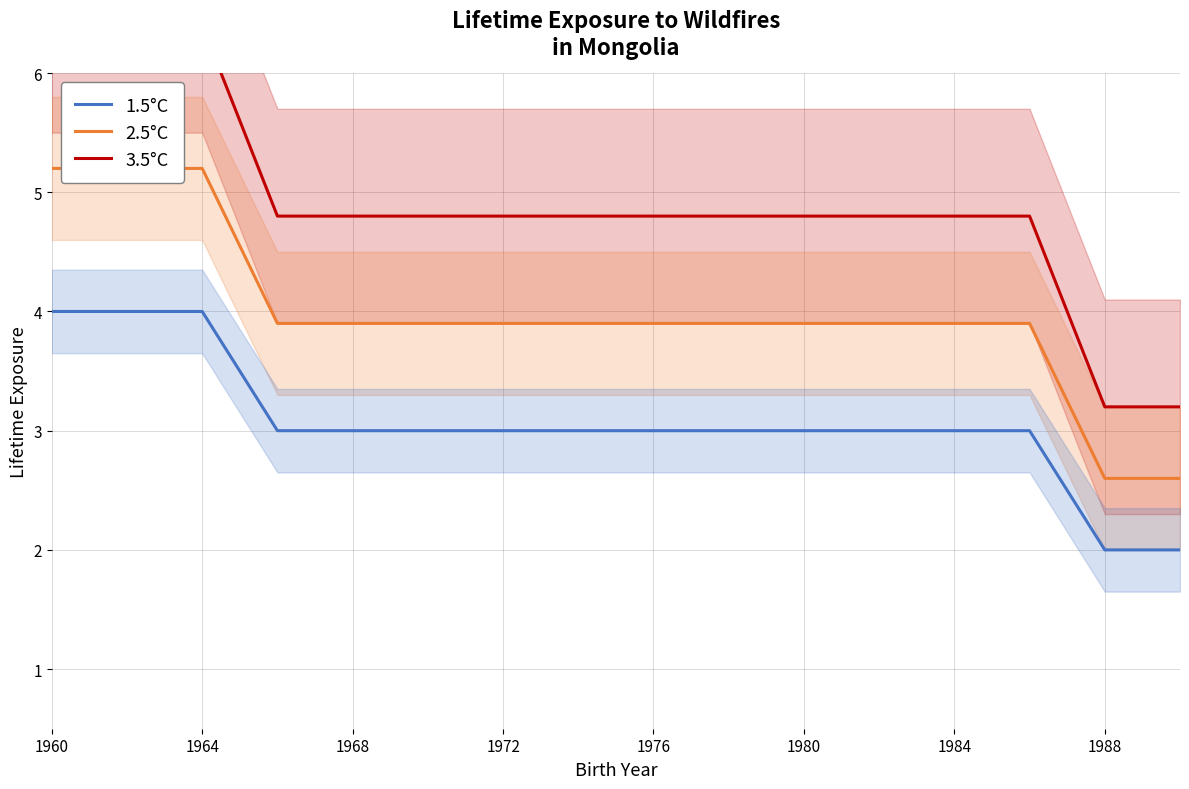

List the series in order of their peak value, lowest first.

1.5°C, 2.5°C, 3.5°C